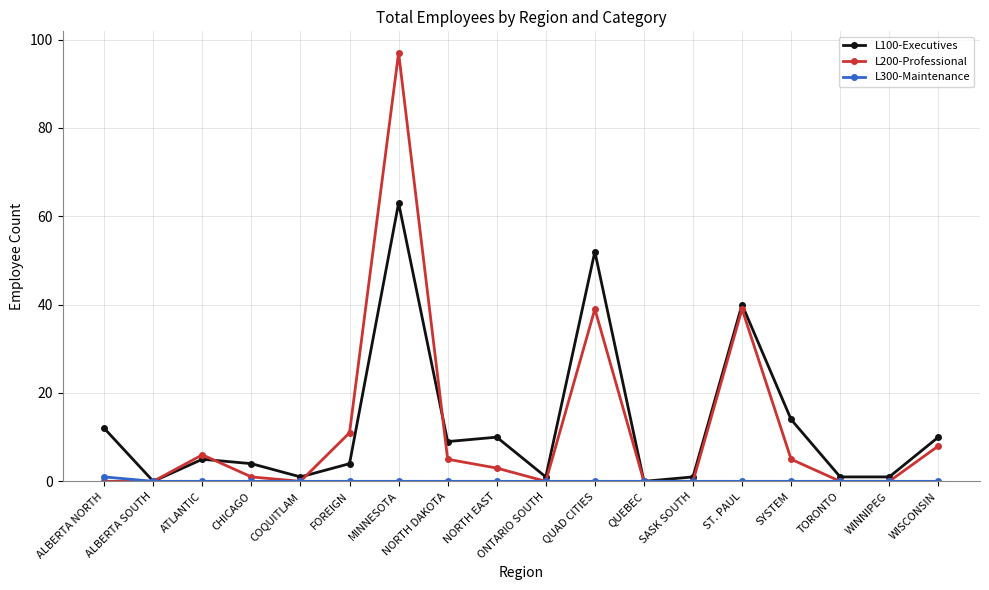

True or false: L100-Executives has more than 2 points higher than both neighbors.

True